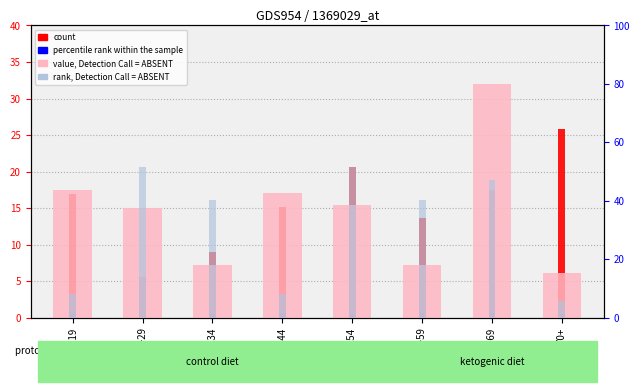

Rank the categories by percentile rank within the sample value from lowest to highest.

20-29, 16-19, 30-34, 45-54, 70+, 35-44, 55-59, 60-69